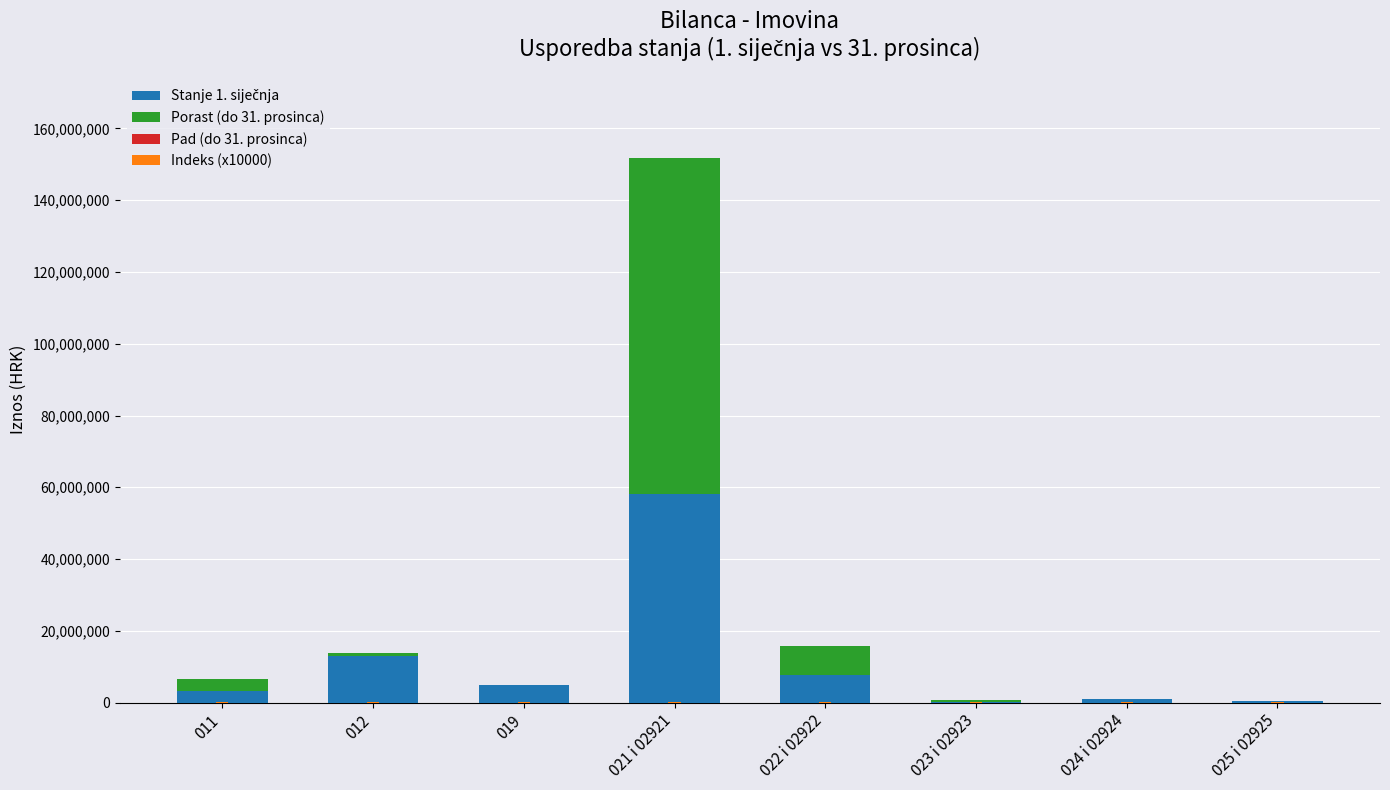

Rank the categories by Porast (do 31. prosinca) value from lowest to highest.

019, 024 i 02924, 025 i 02925, 023 i 02923, 012, 011, 022 i 02922, 021 i 02921